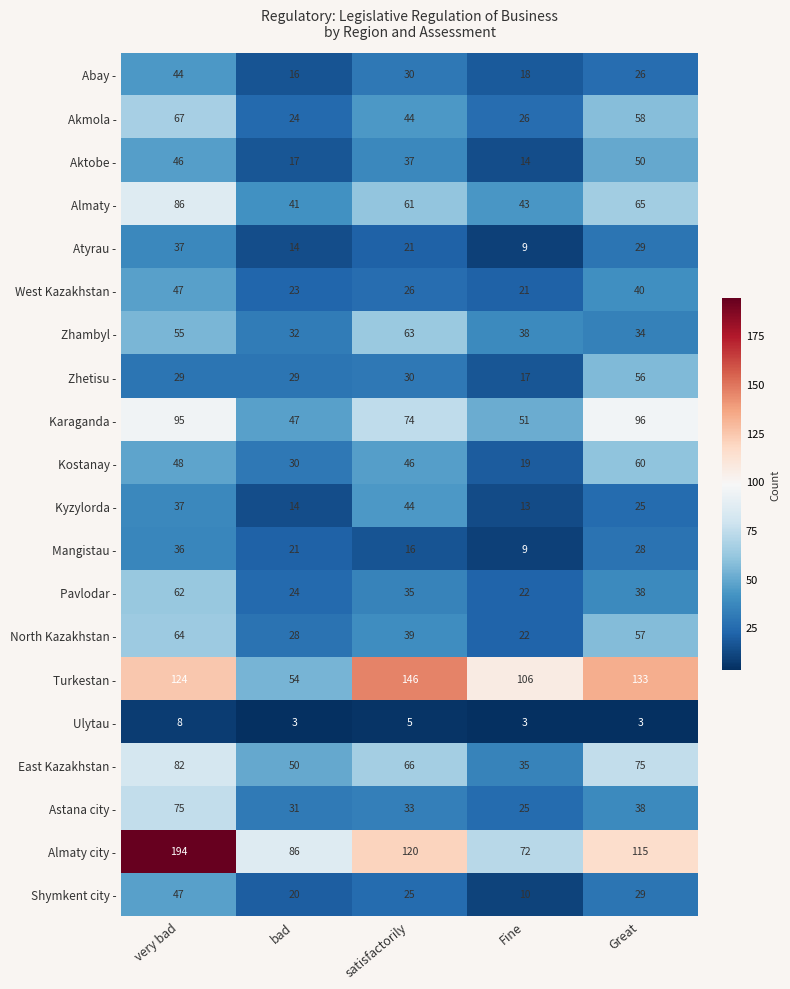

What is the average value of the North Kazakhstan - series?

42